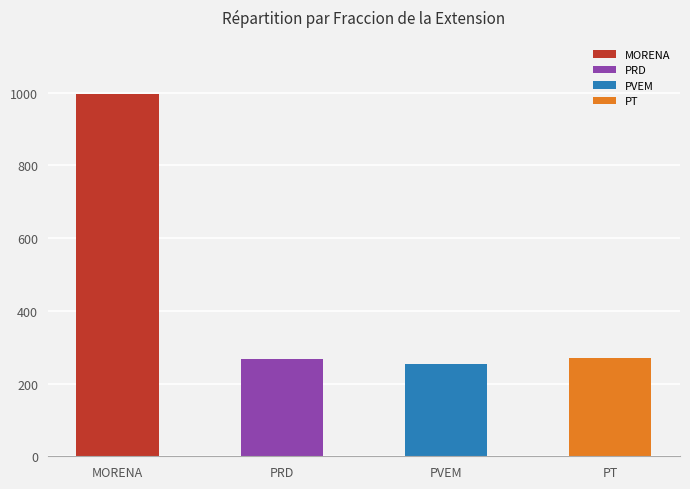

What is the change in value from MORENA to PRD?

-728